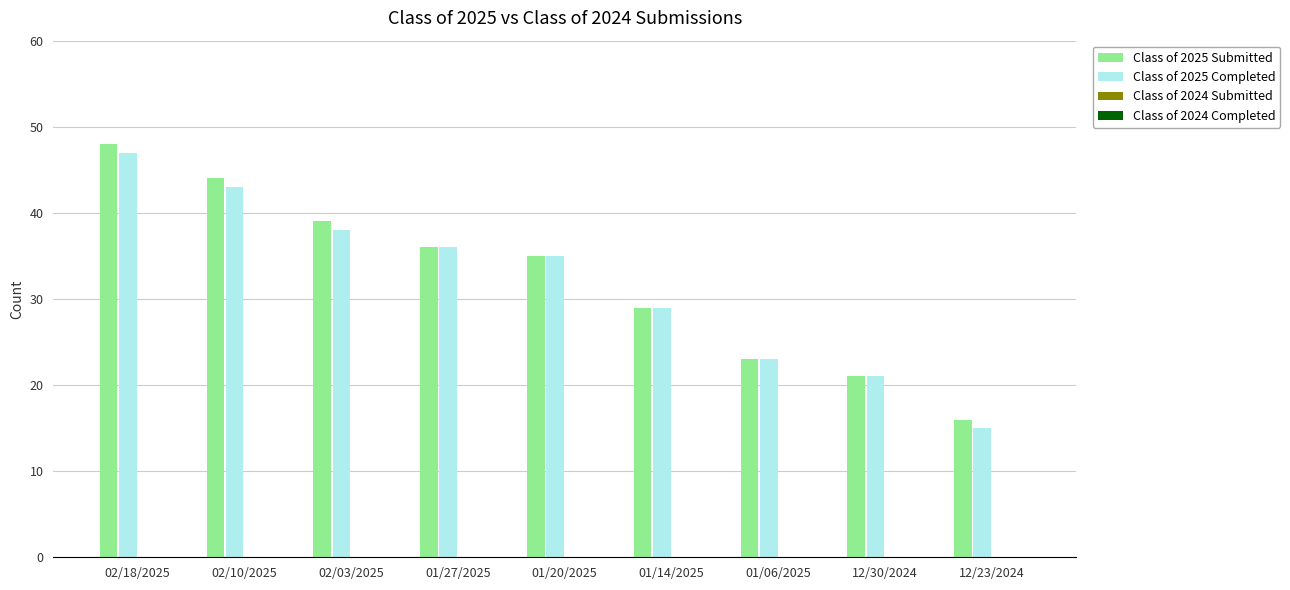

At which label does Class of 2025 Submitted first exceed 35?

02/18/2025